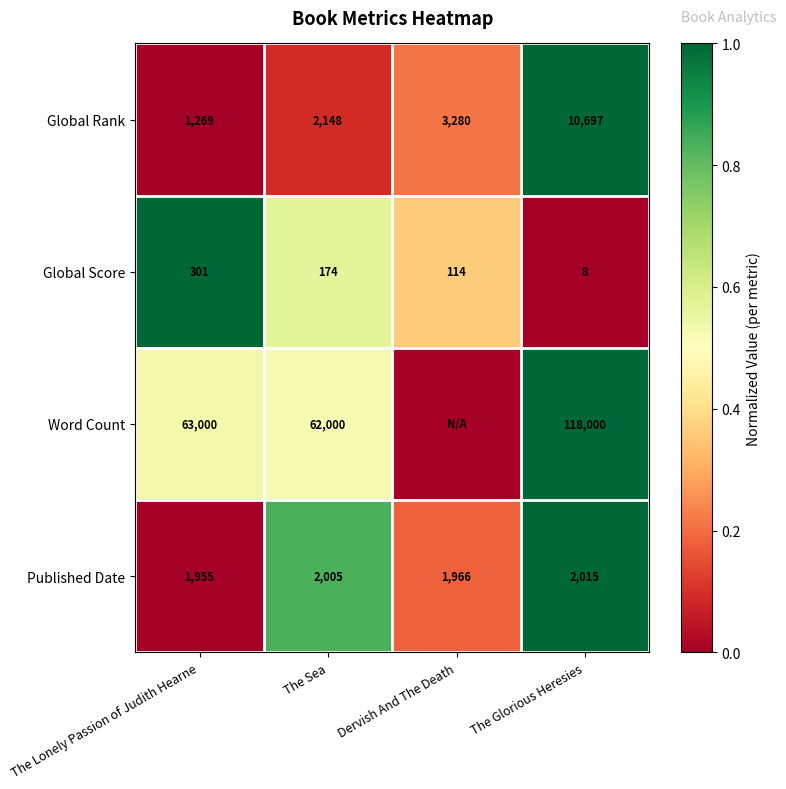

What is the total value across all series at The Lonely Passion of Judith Hearne?

66525